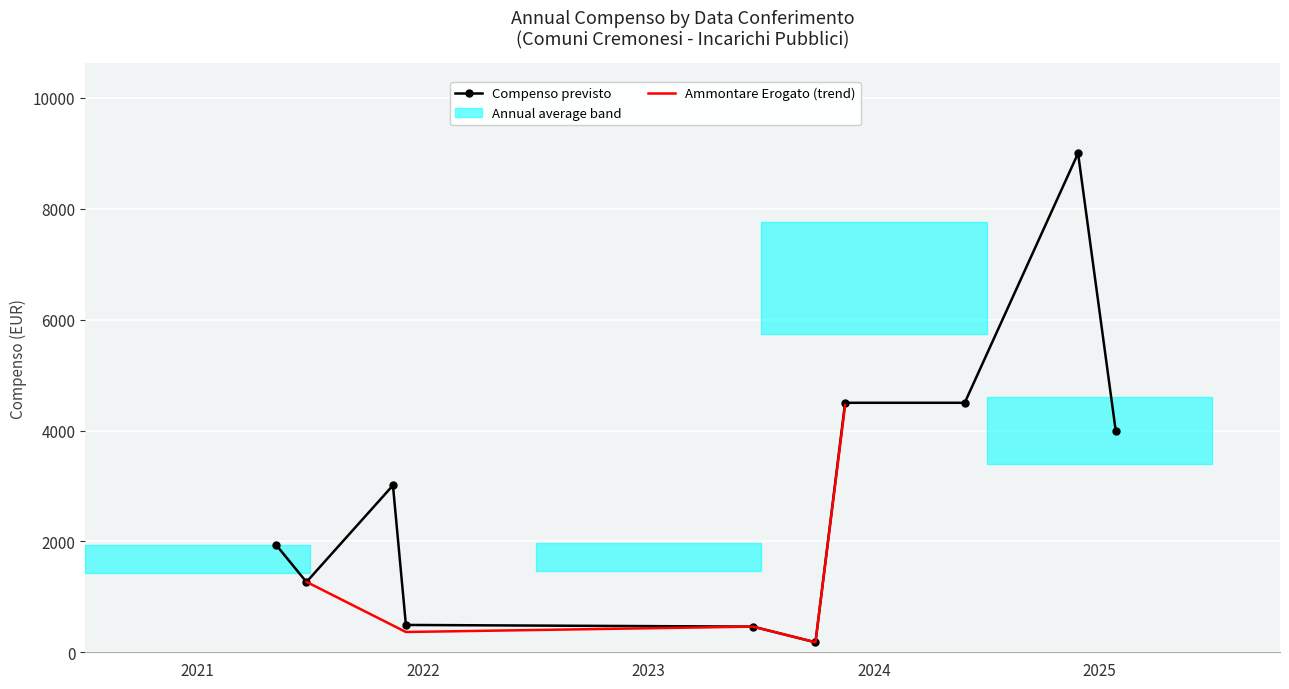

What is the difference between the second highest and second lowest values?

4037.5